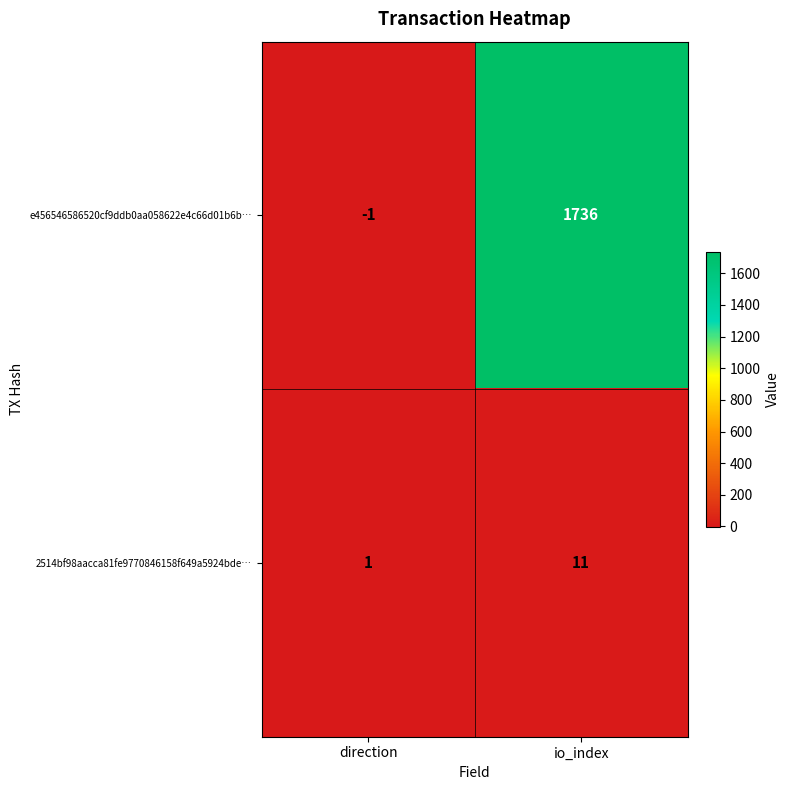

Reading left to right, extract all data points from this chart.

e456546586520cf9ddb0aa058622e4c66d01b6b…: -1	1736
2514bf98aacca81fe9770846158f649a5924bde…: 1	11